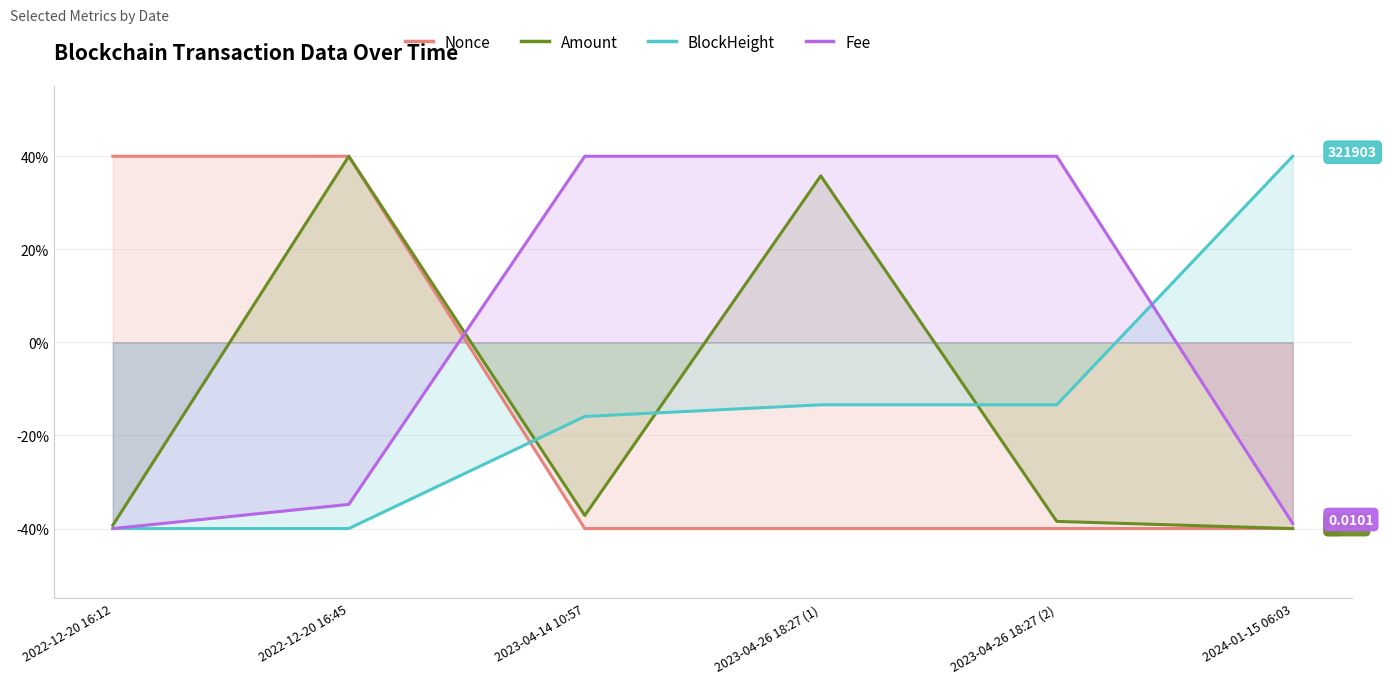

True or false: Amount has a value of 35.8 at 2023-04-26 18:27 (1).

True